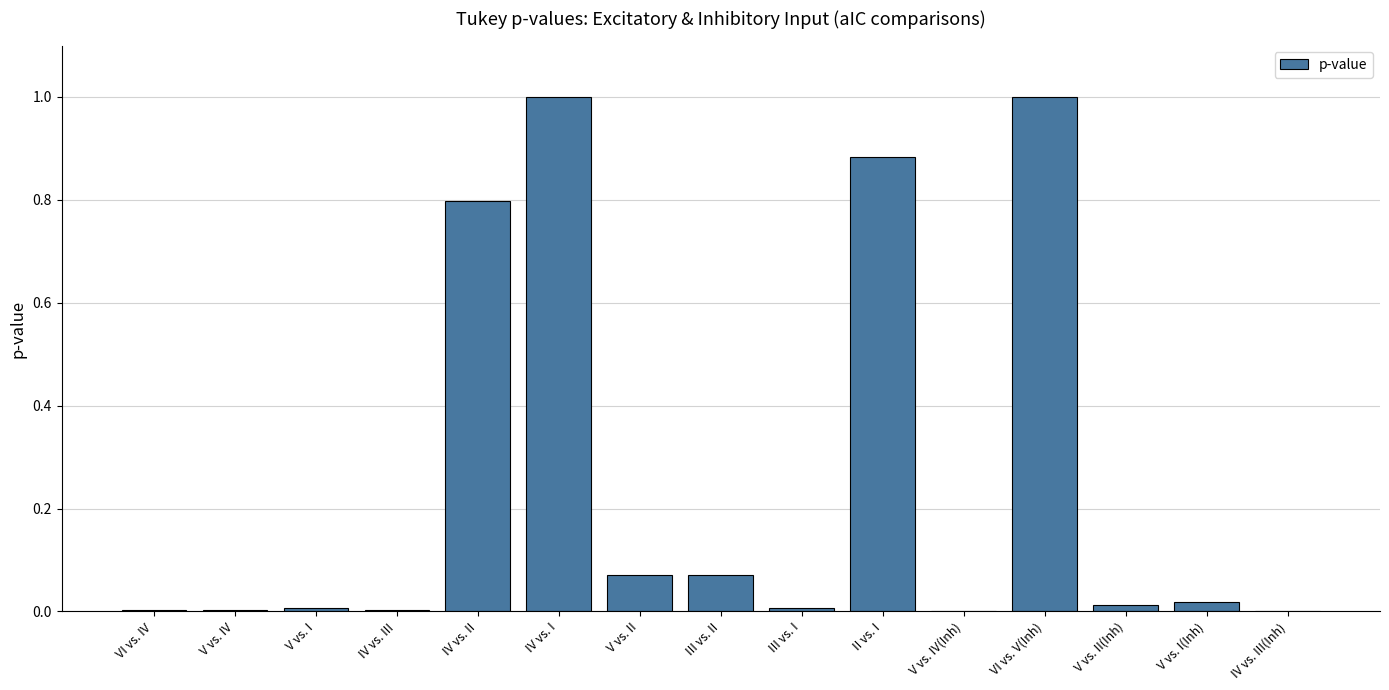

Are the bars horizontal?

No